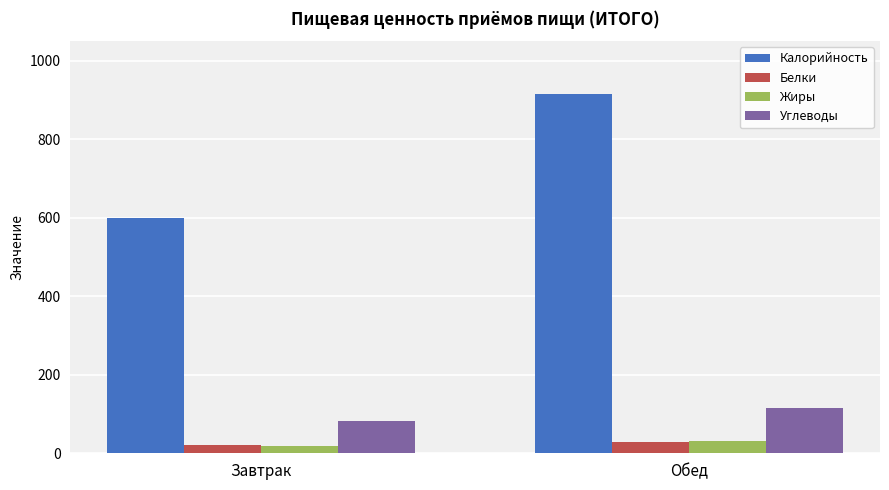

True or false: Углеводы has a value of 116.6 at Обед.

True